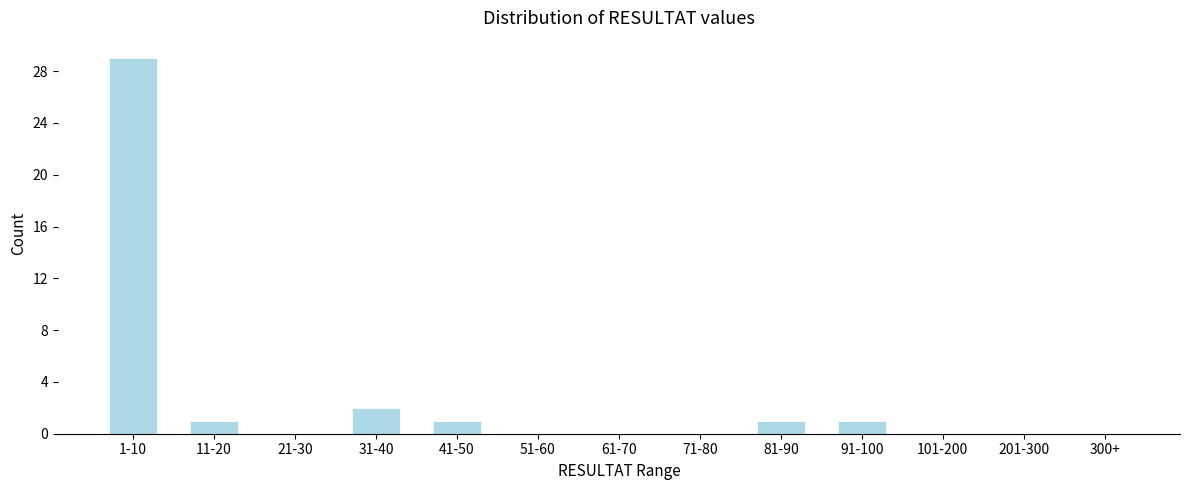

What is the ratio of the value at 11-20 to the value at 31-40?

0.5